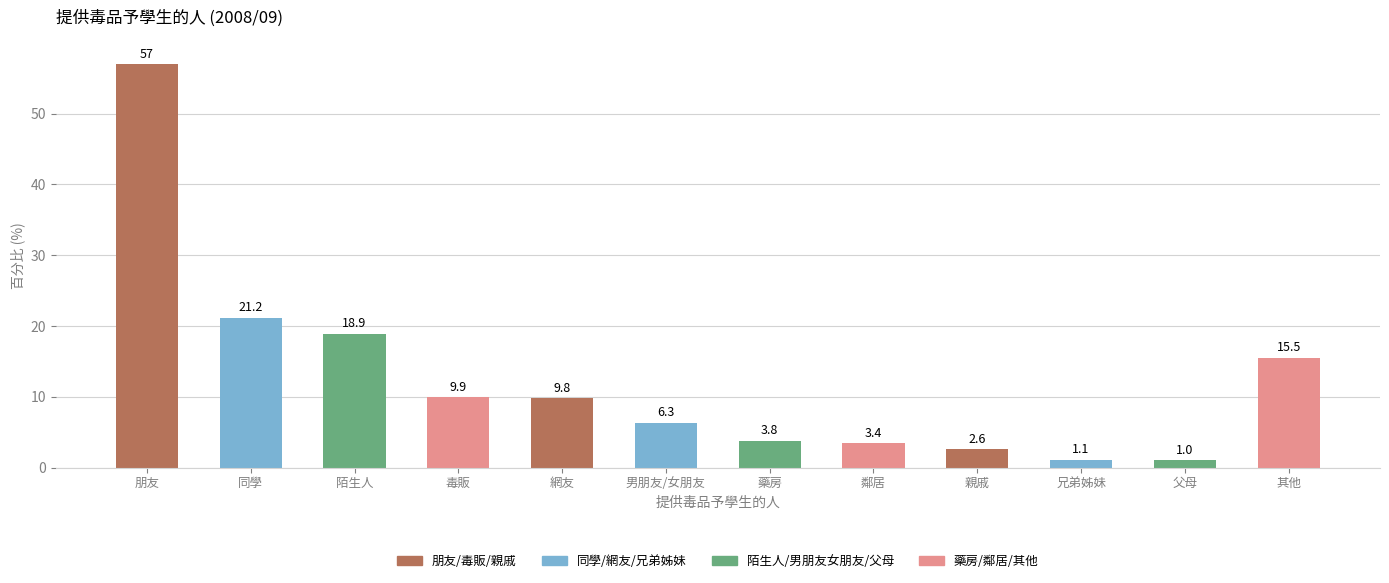

What is the sum of the values at 藥房 and 其他?

19.3